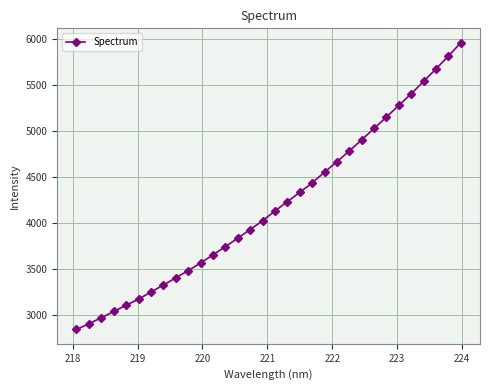

What is the minimum value shown in the chart?

2841.3